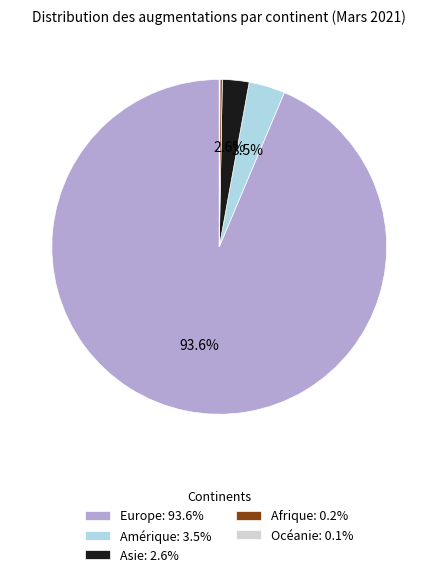

What percentage do Europe: 93.6% and Amérique: 3.5% together represent?

97.1%